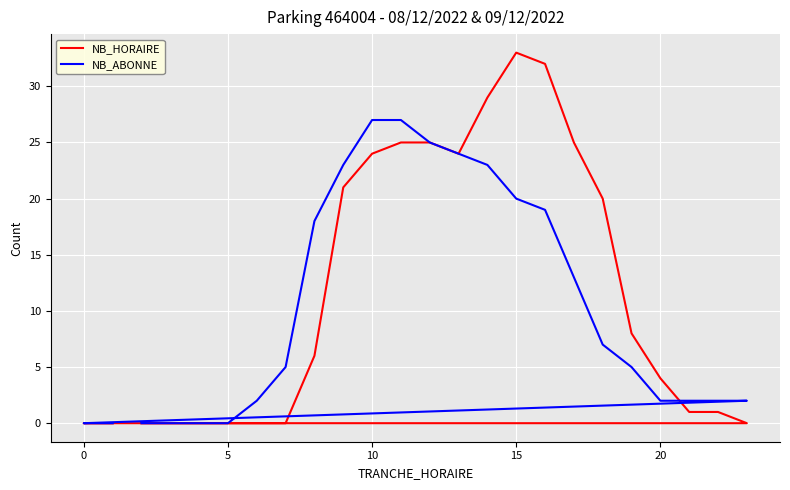

Is the value of NB_ABONNE at 25 greater than the value of NB_HORAIRE at 16?

No